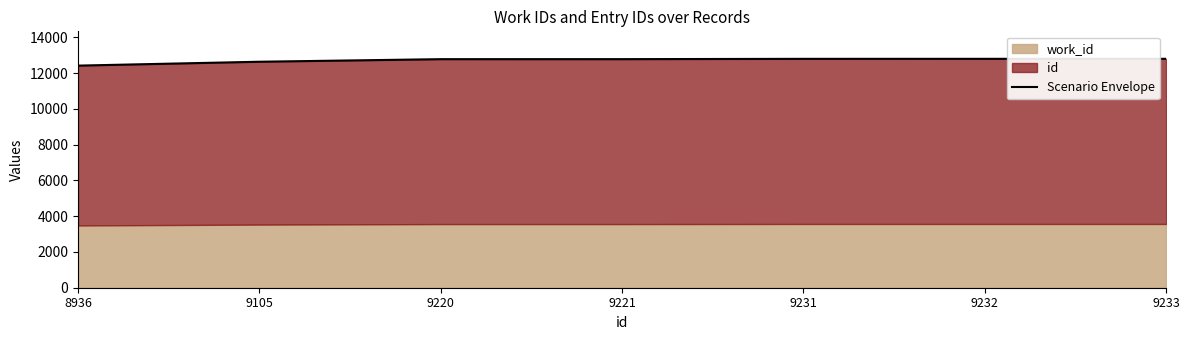

Which label corresponds to the smallest value in the chart?

8936